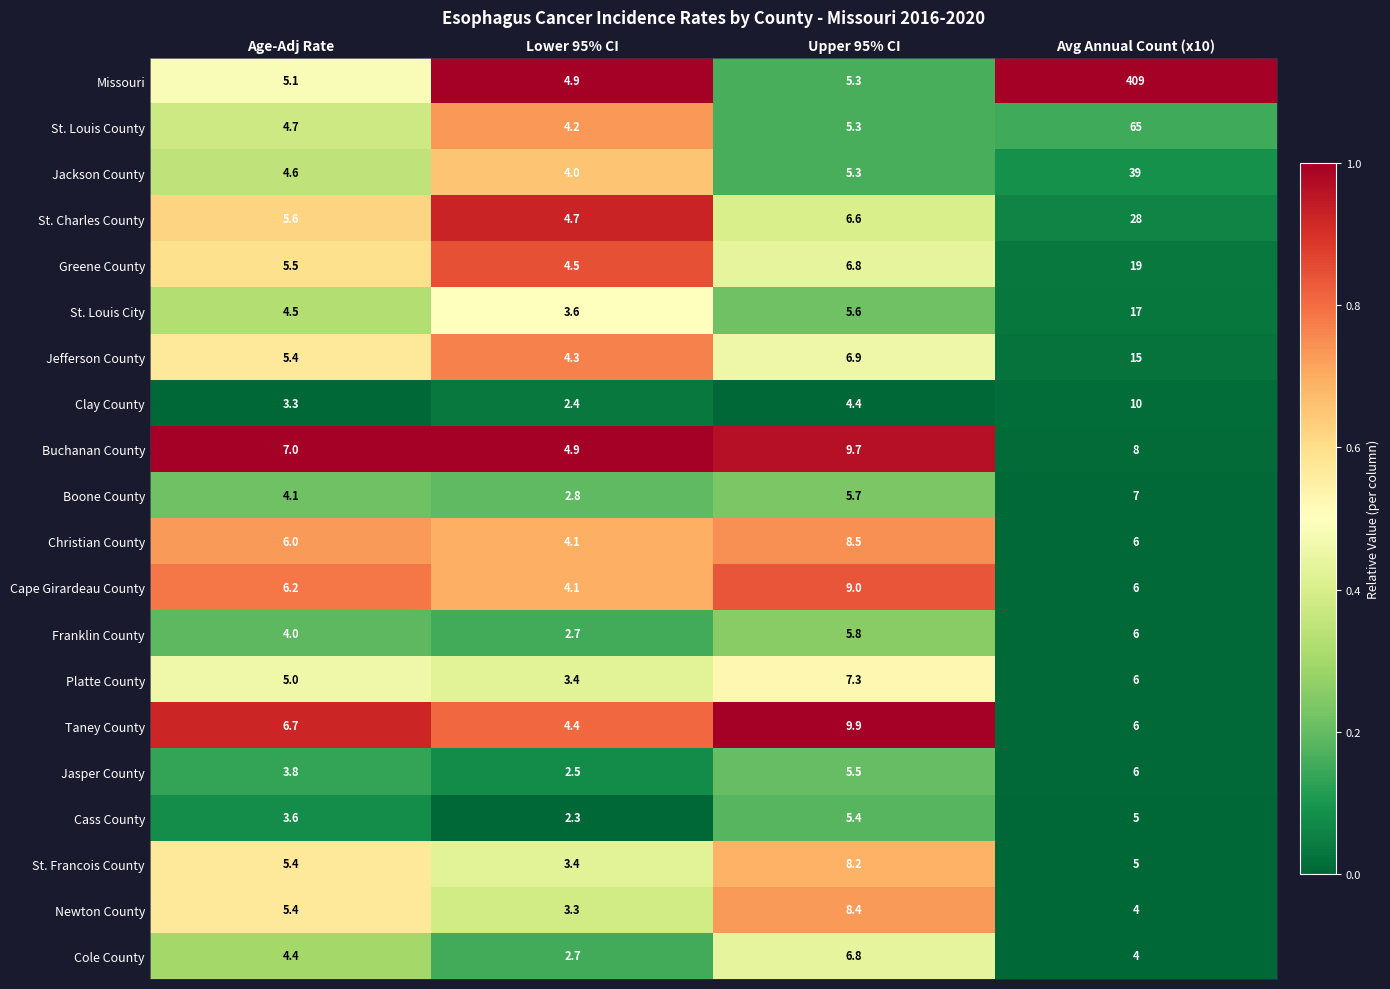

Is the value of St. Louis County at Upper 95% CI greater than the value of St. Francois County at Avg Annual Count (x10)?

Yes